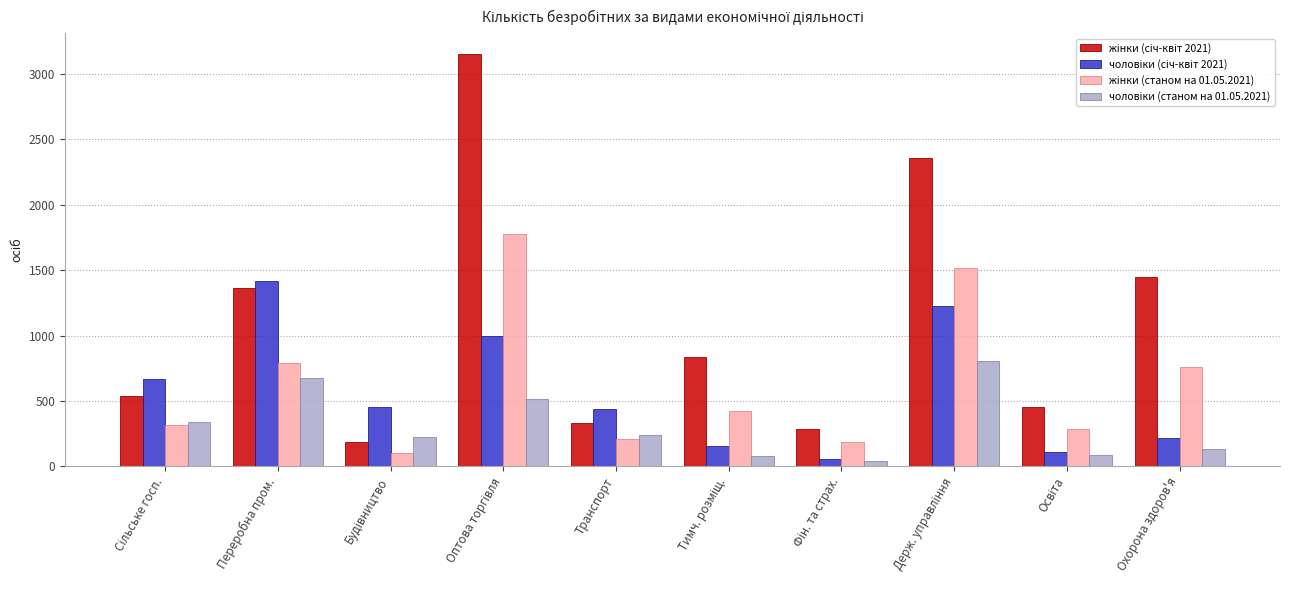

How many bars are there in each group?

4